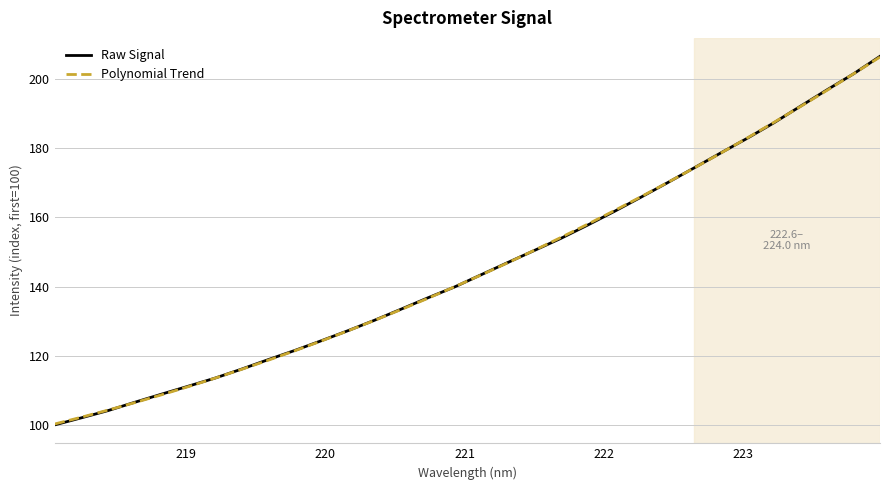

What is the lowest value of the Raw Signal series?

100.0